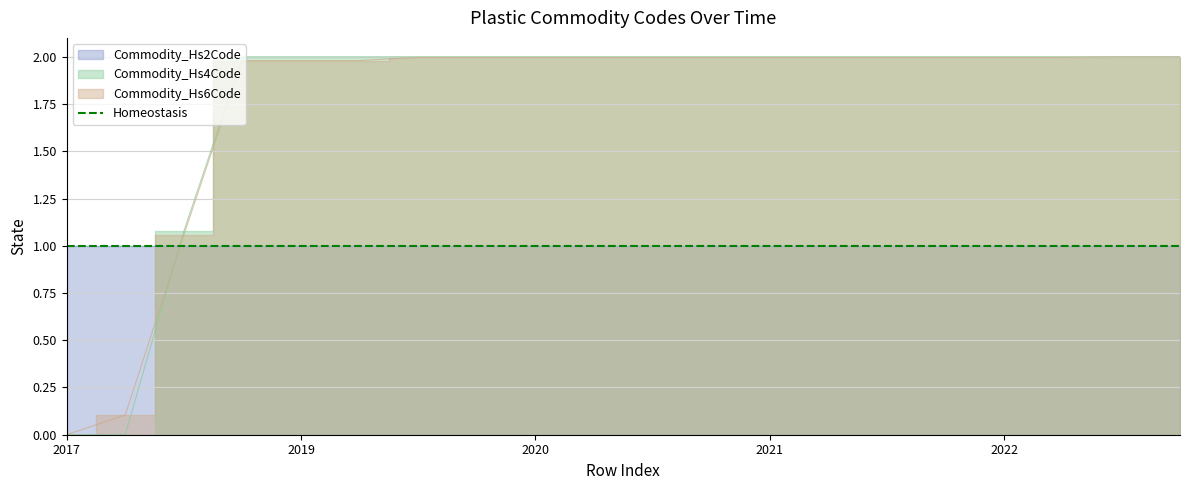

Which series has the largest range (max minus min)?

Commodity_Hs4Code